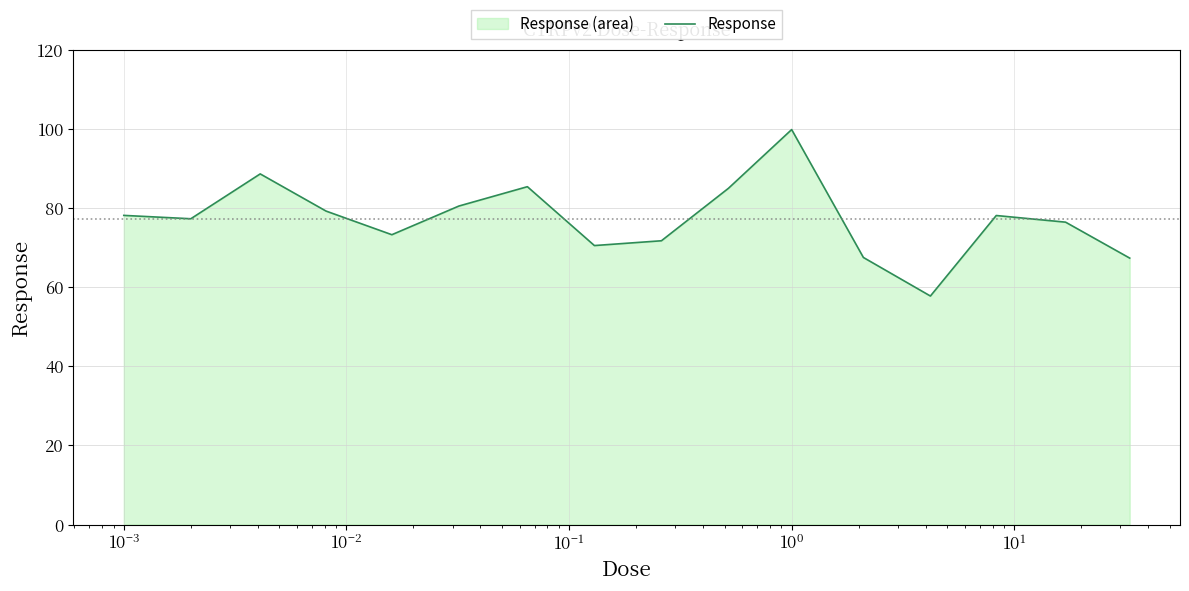

What is the minimum value shown in the chart?

57.7